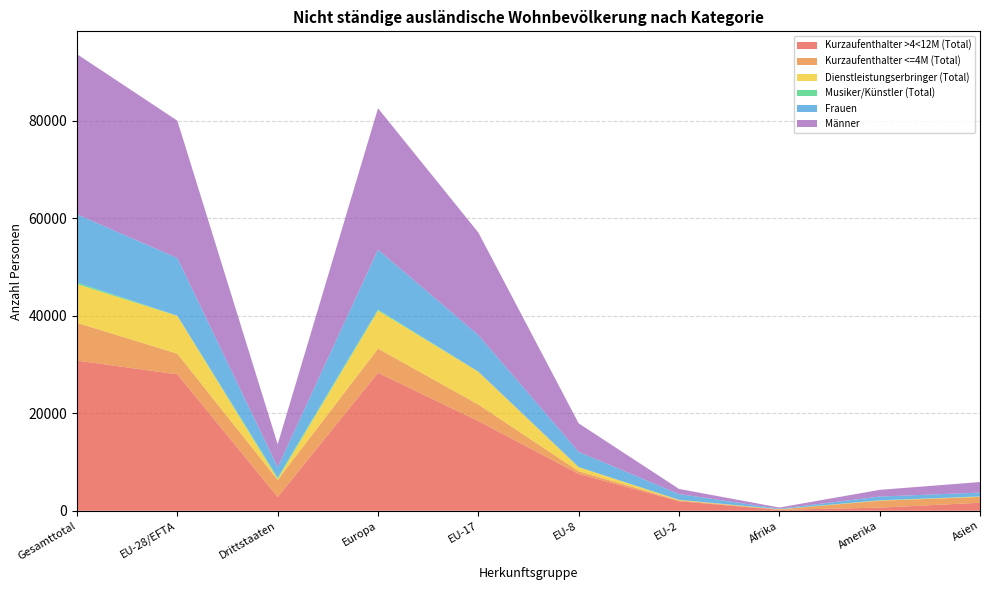

Reading left to right, list all the values displayed in this chart.

Kurzaufenthalter >4<12M (Total): 30797	27973	2824	28282	18387	7552	1950	181	638	1640
Kurzaufenthalter <=4M (Total): 7735	4237	3498	4960	3403	543	169	106	1409	1201
Dienstleistungserbringer (Total): 7948	7746	202	7800	6717	853	110	22	57	54
Musiker/Künstler (Total): 334	40	294	225	19	13	8	21	39	48
Frauen: 13960	11834	2126	12271	7500	3107	1186	86	771	785
Männer: 32854	28162	4692	28996	21026	5854	1051	244	1372	2158